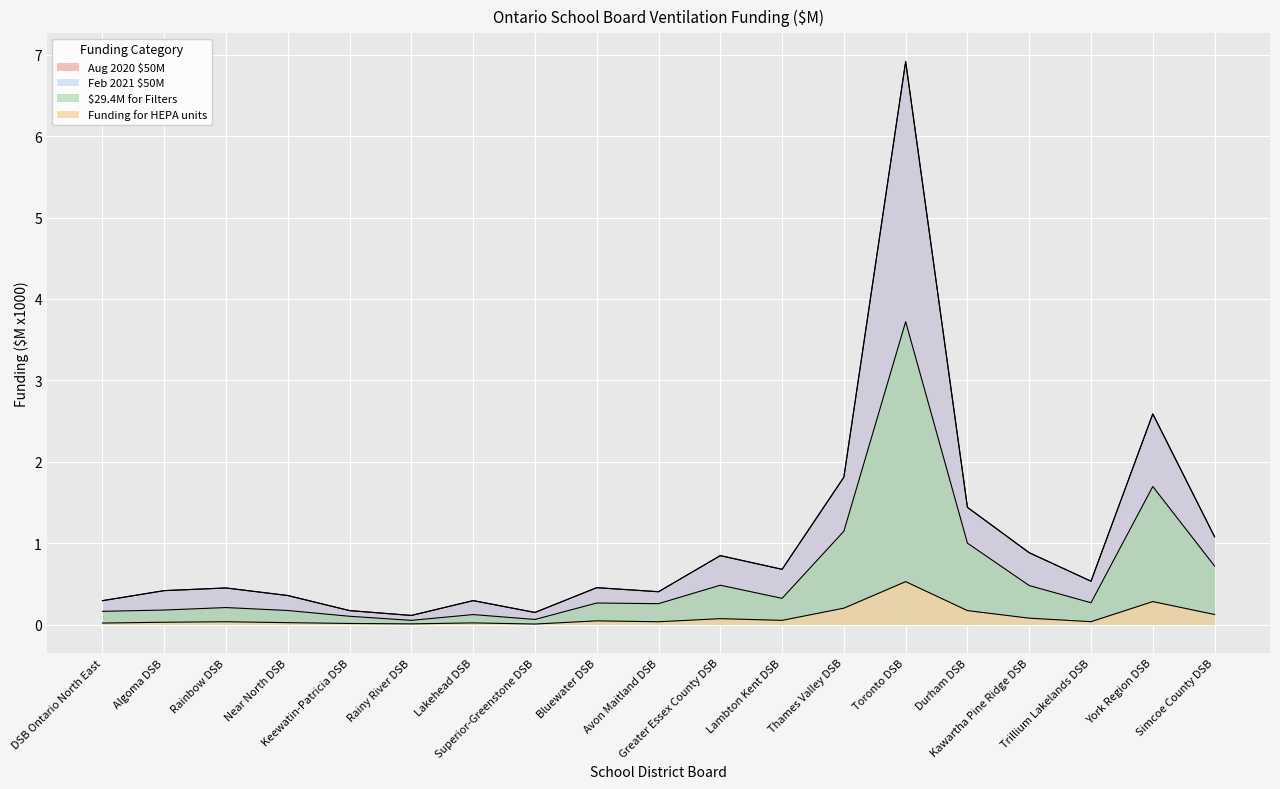

True or false: Funding for HEPA units has more than 2 interior local peaks.

True